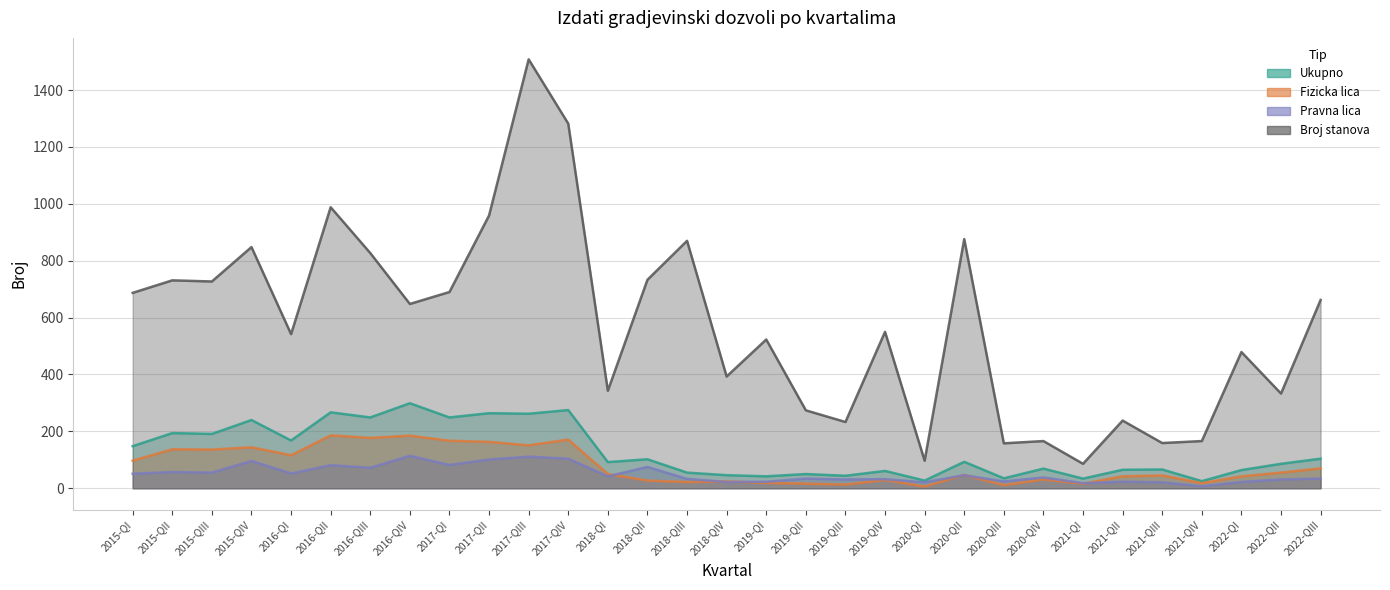

At how many categories does at least one series exceed 1113?

2